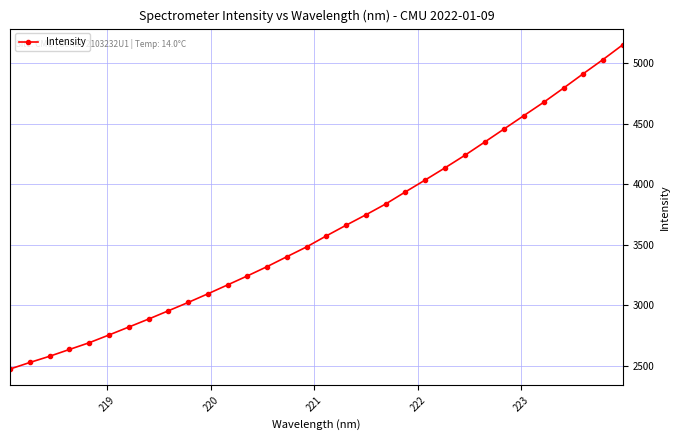

What is the difference between the maximum and second lowest values?

2626.6